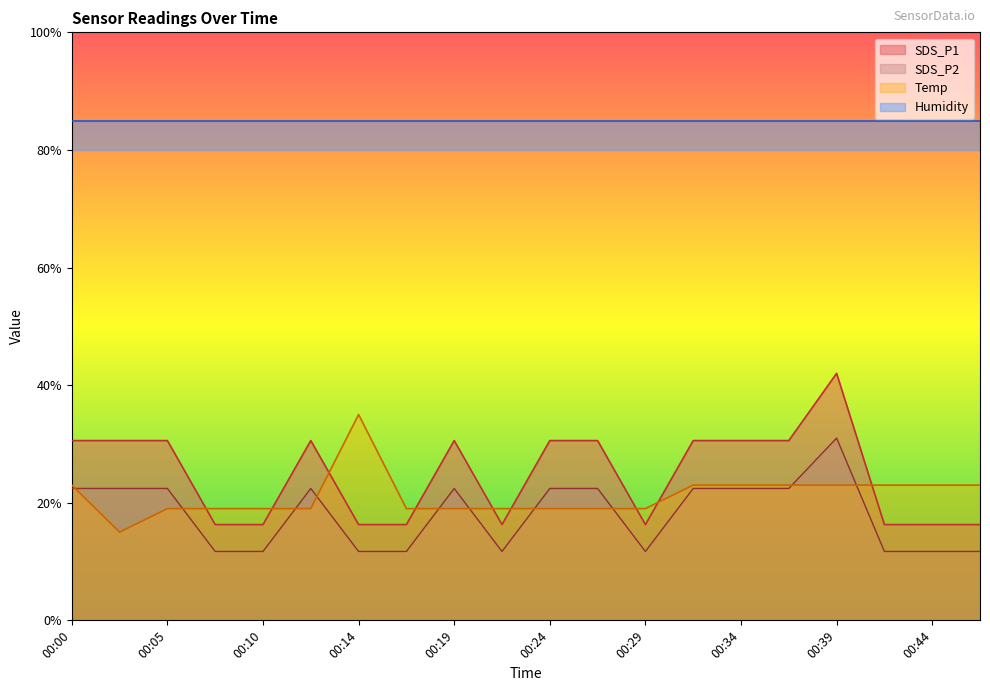

At which label does SDS_P1 first exceed 30?

00:00